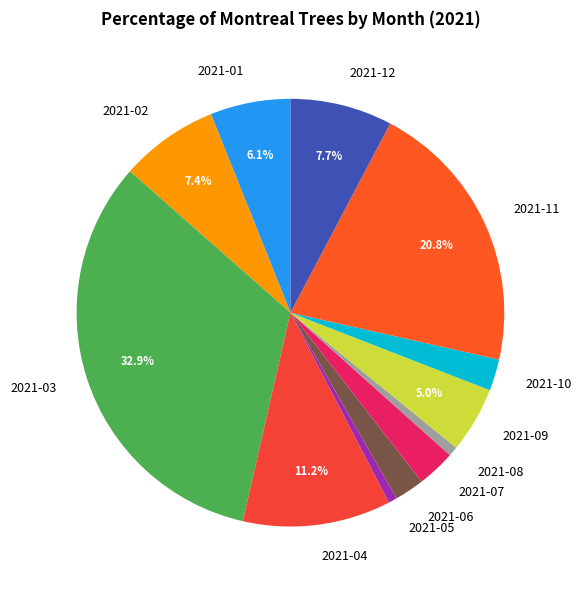

Do 2021-05 and 2021-07 together represent more than half of the pie?

No